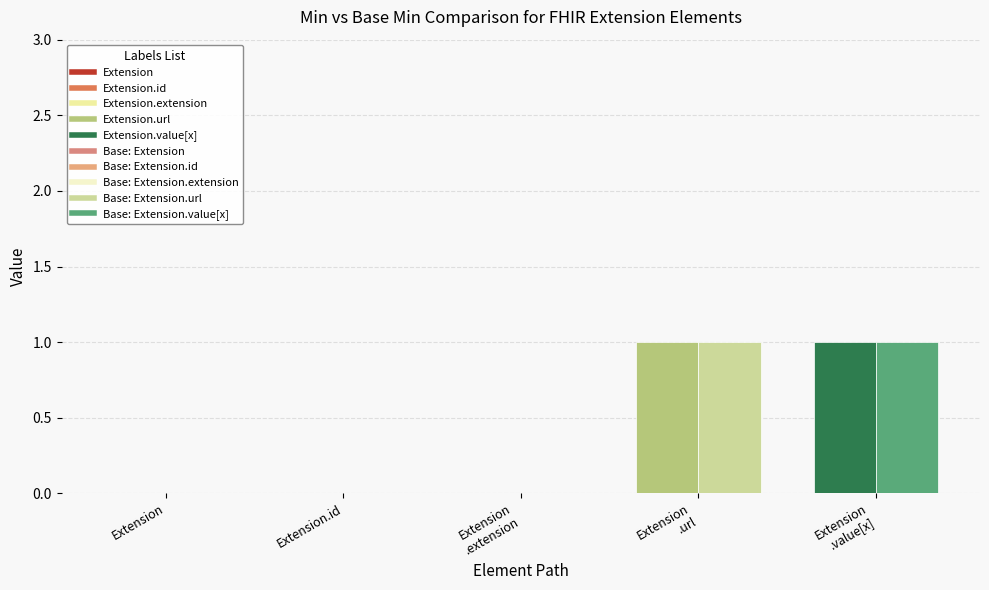

Reading right to left, what are all the values shown in this chart?

Min: 1	1	0	0	0
Base Min: 1	1	0	0	0